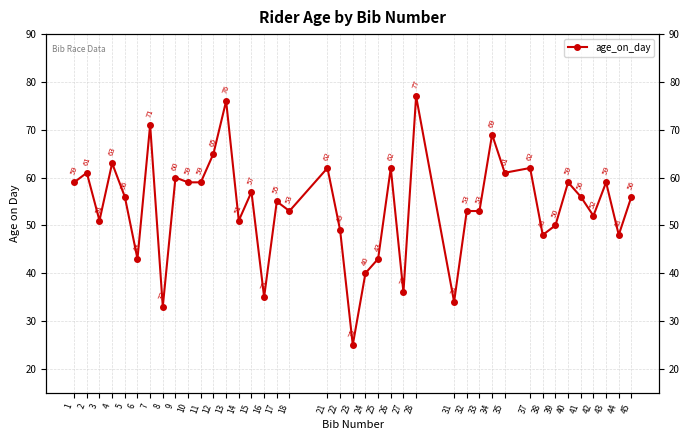

Rank the categories by value from lowest to highest.

23, 8, 31, 16, 27, 24, 6, 25, 38, 44, 22, 39, 3, 14, 42, 18, 32, 33, 17, 5, 41, 45, 15, 1, 10, 11, 40, 43, 9, 2, 35, 21, 26, 37, 4, 12, 34, 7, 13, 28